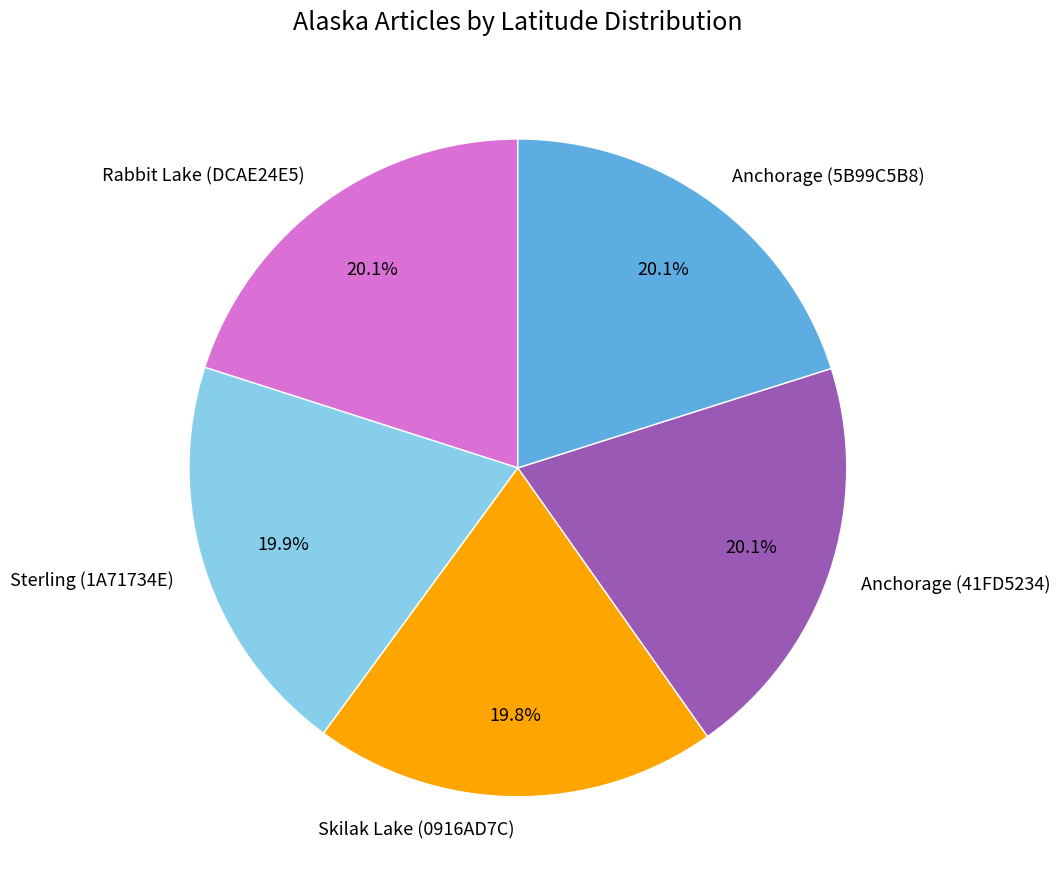

Is there a majority slice in this chart?

No